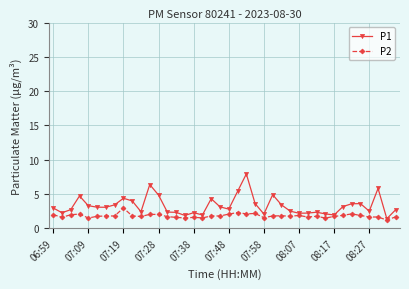

What is the average value of the P1 series?

3.3